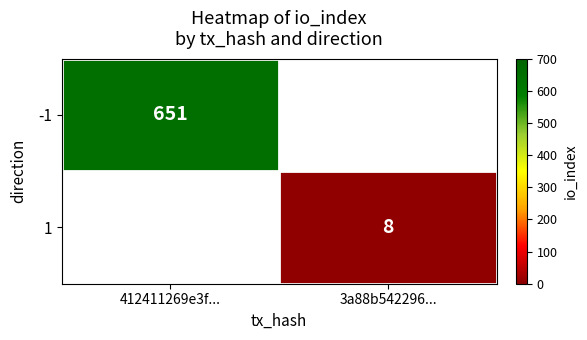

What is the smallest value displayed?

8.0